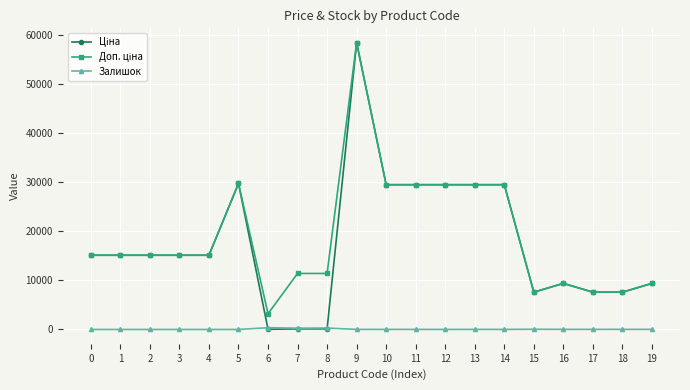

At which category is the sum across all series the highest?

9